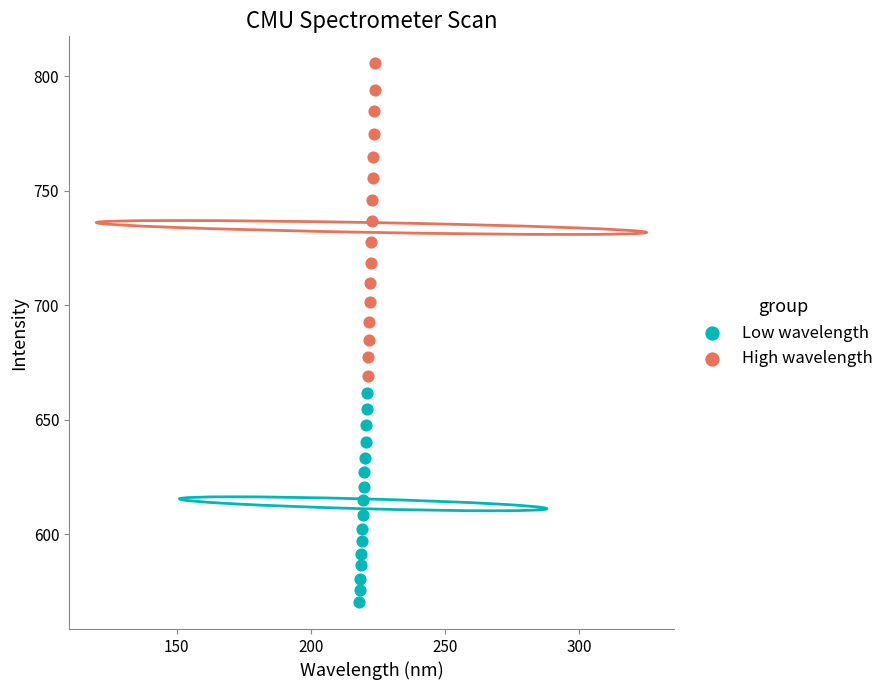

Which series contains the lowest Y value?

Low wavelength